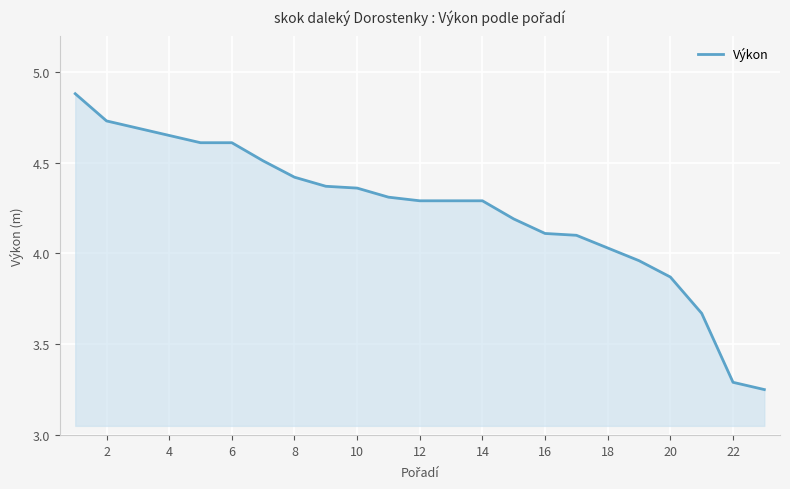

What is the greatest value displayed?

4.9